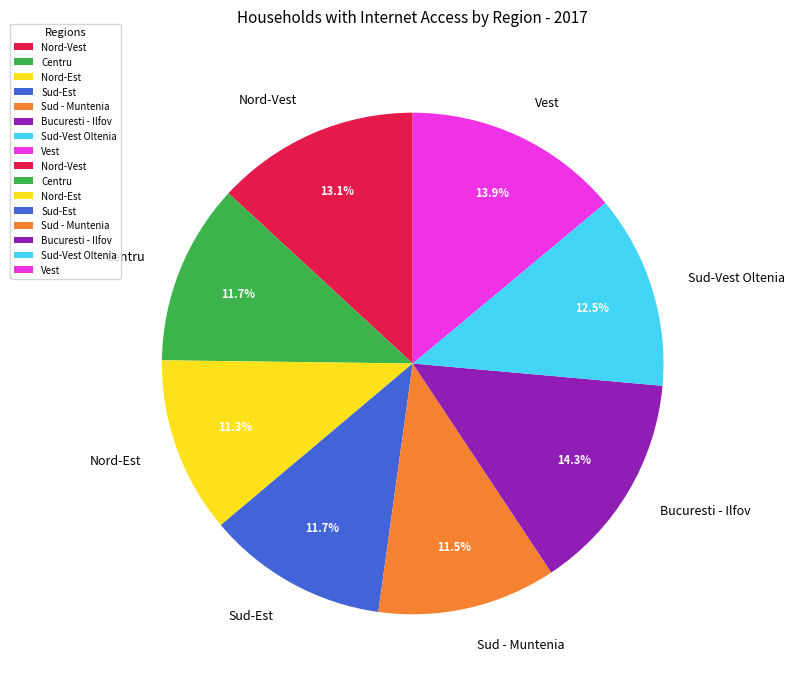

How many slices are in this pie chart?

8